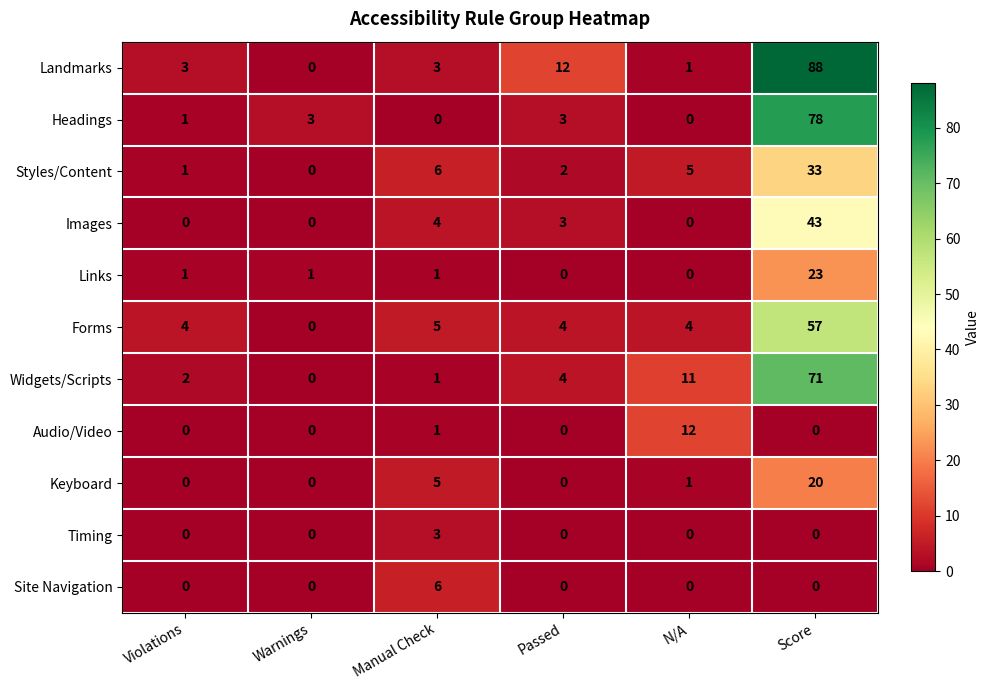

What is the total value across all series at N/A?

34